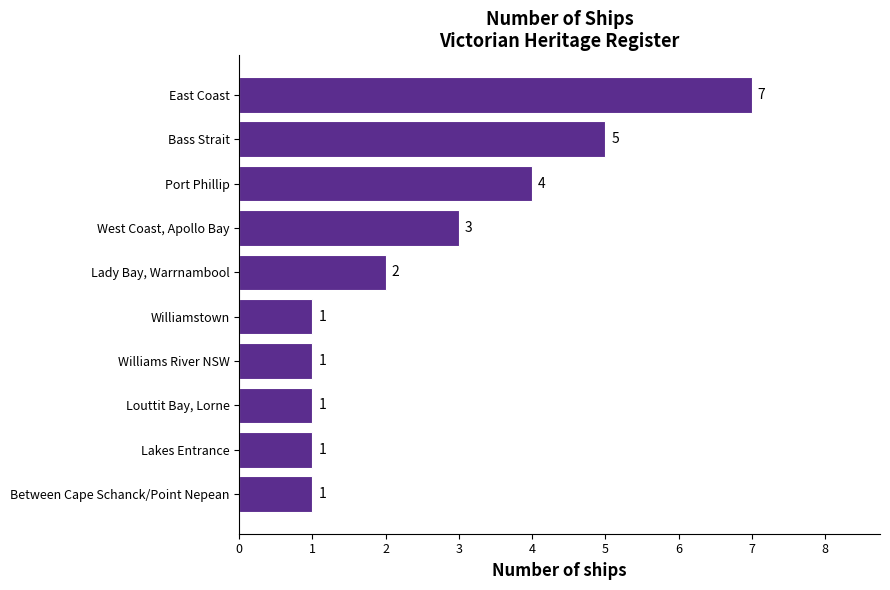

At which label is the value closest to 4?

Port Phillip